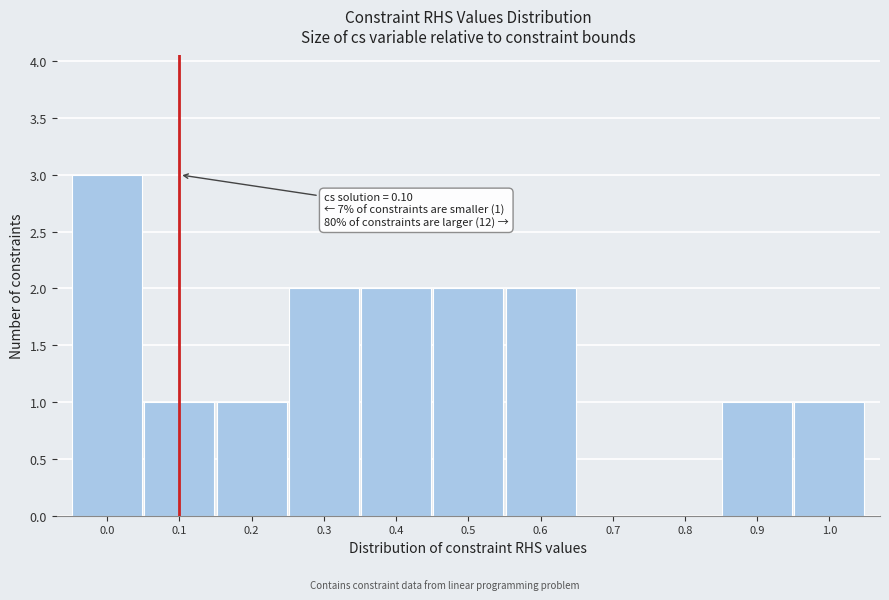

Reading left to right, extract all data points from this chart.

0.0=3	0.1=1	0.2=1	0.3=2	0.4=2	0.5=2	0.6=2	0.7=0	0.8=0	0.9=1	1.0=1